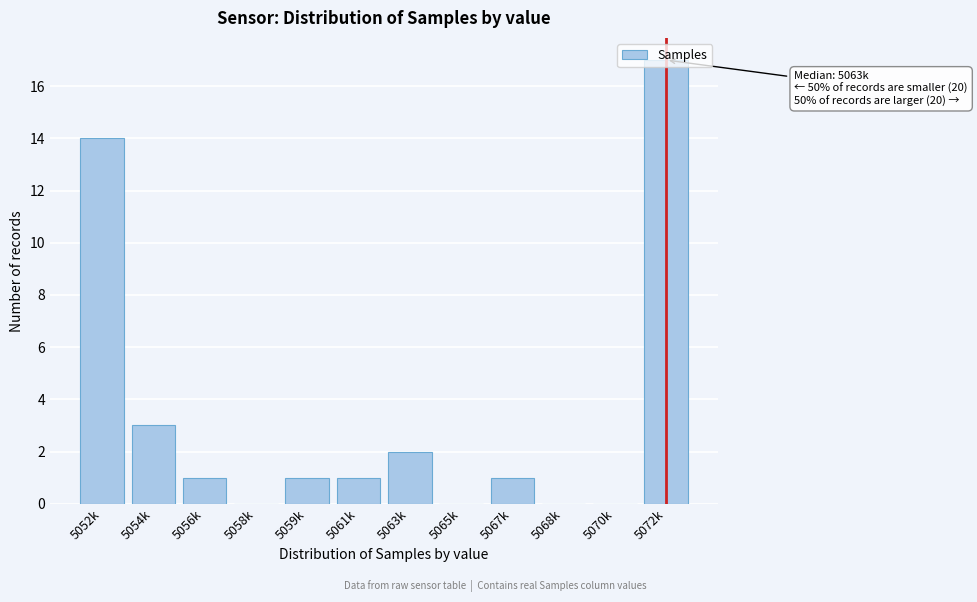

True or false: the data shows 17 at 5072k.

True